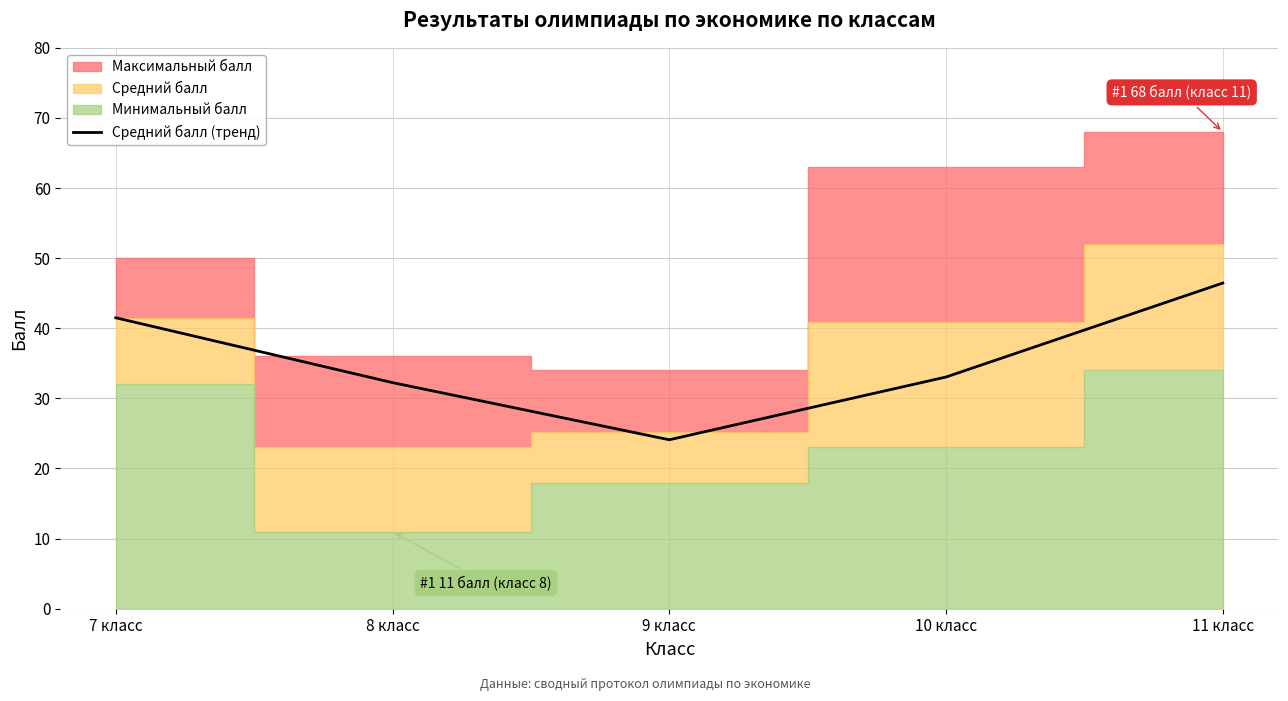

At which label does the data first exceed 33?

7 класс